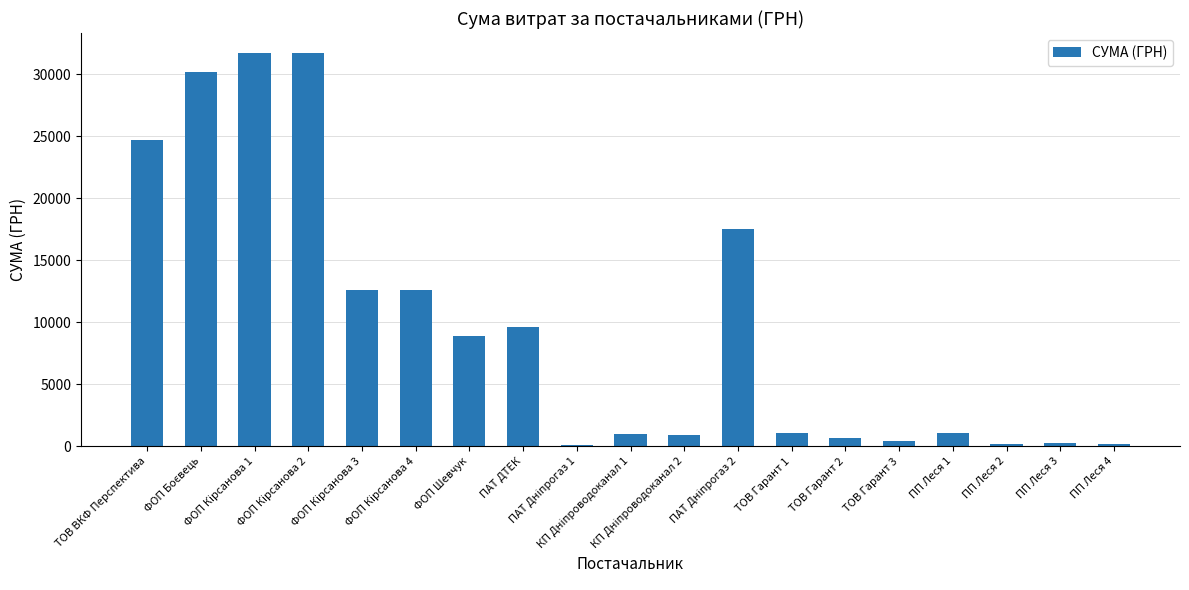

What is the average value?

9760.5